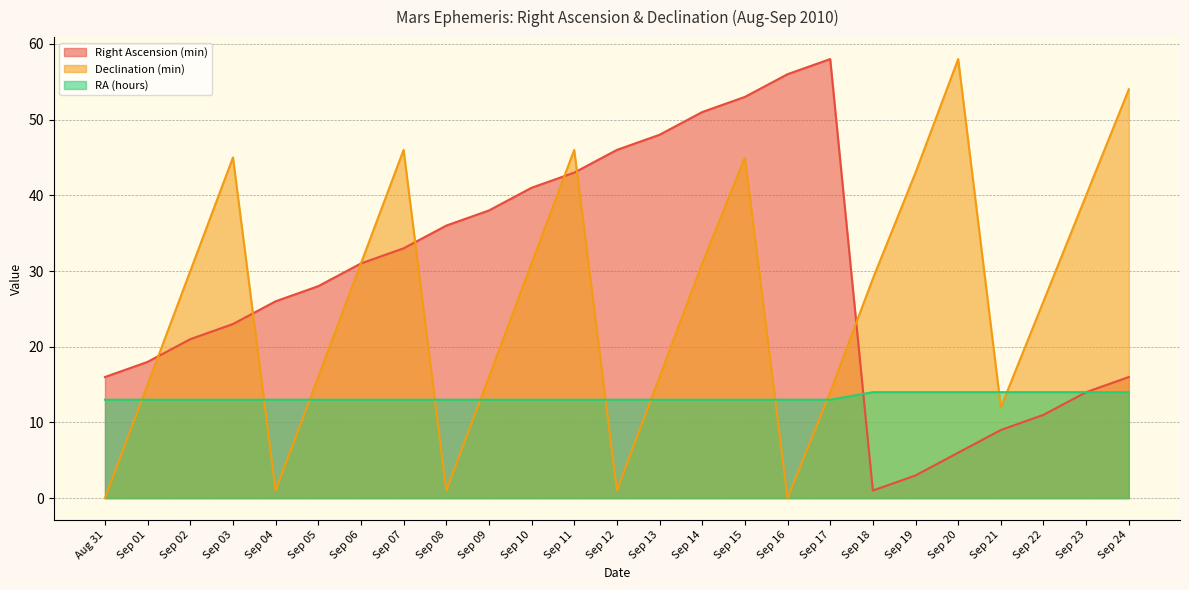

Which series has the widest spread of values?

Declination (min)